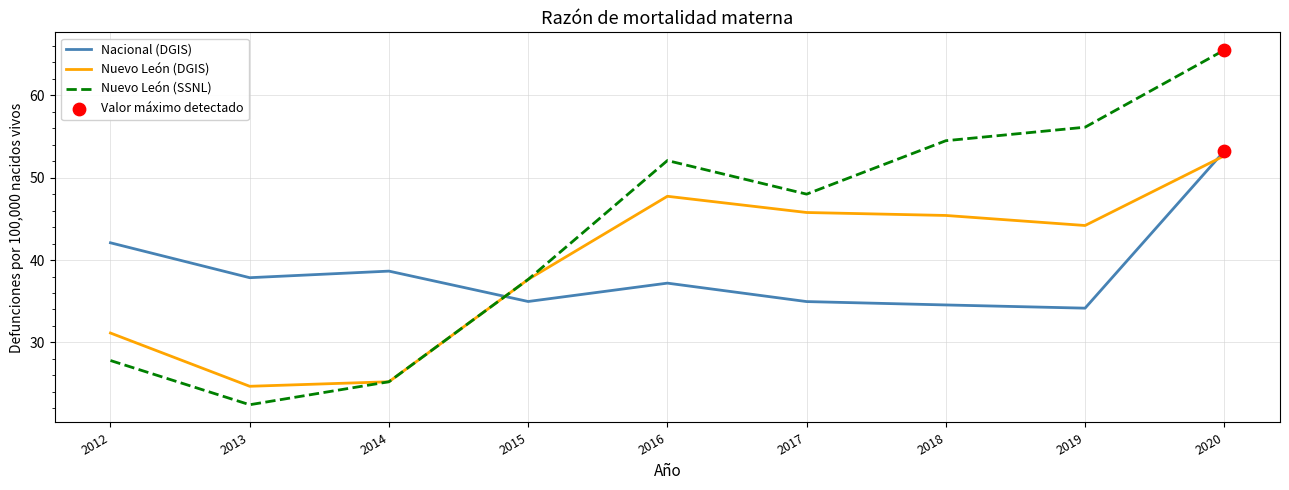

Is the value of Nuevo León (DGIS) at 2019 greater than the value of Nuevo León (SSNL) at 2017?

No